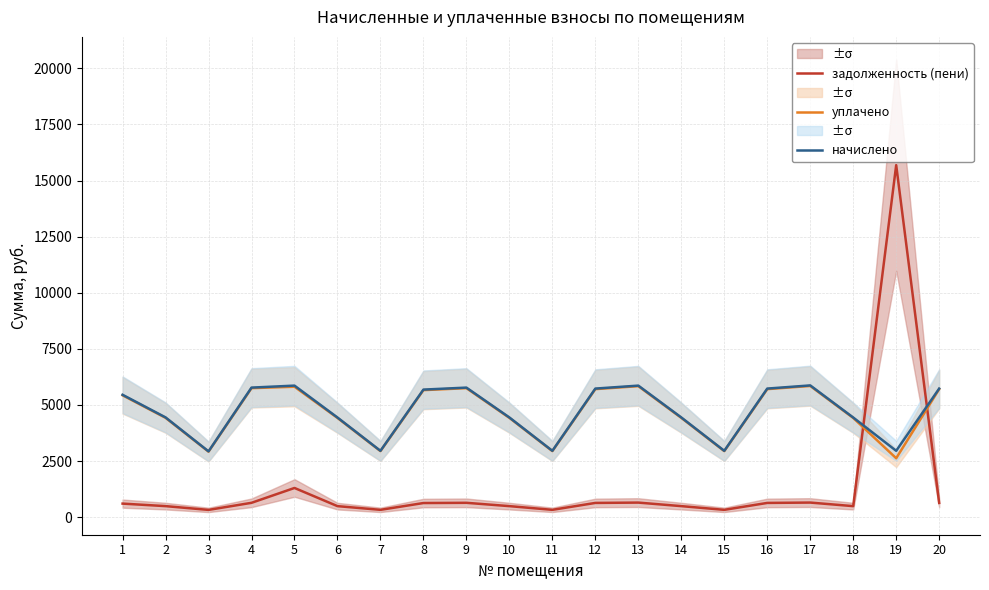

What is the average value of the задолженность (пени) series?

1325.1